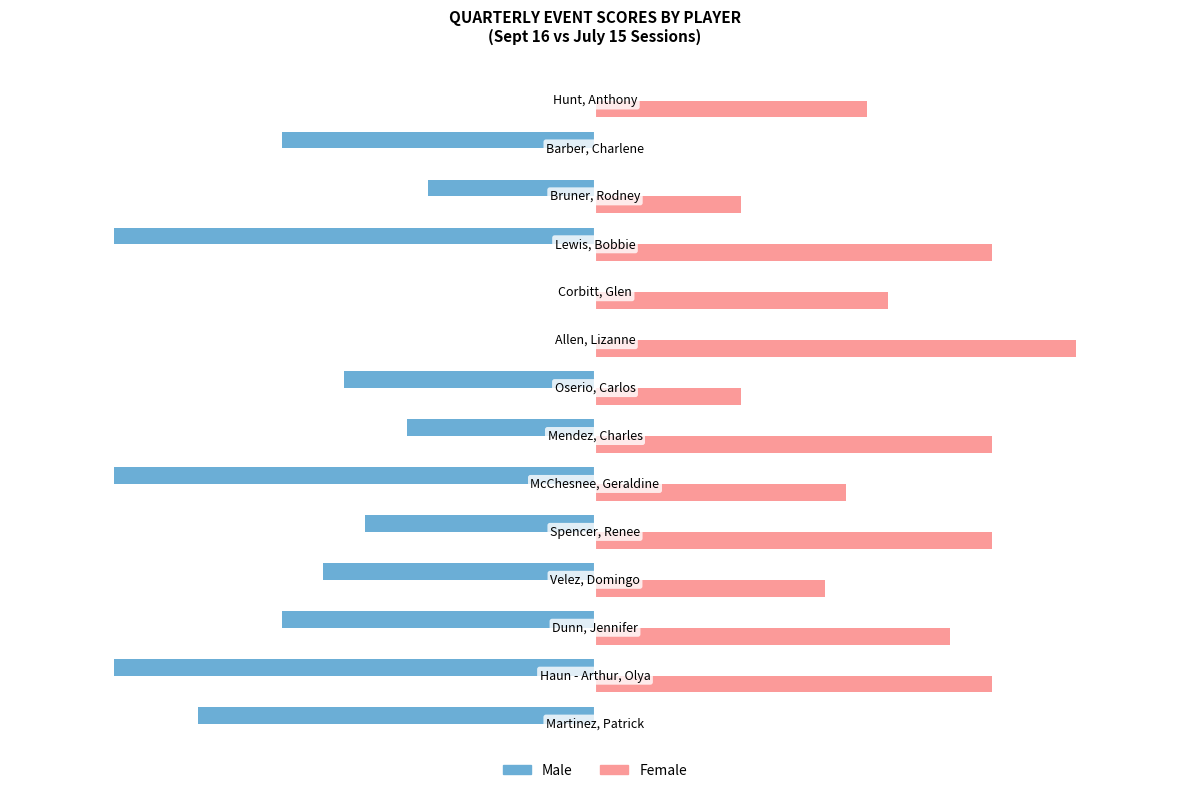

Which series has the largest total across all categories?

Female